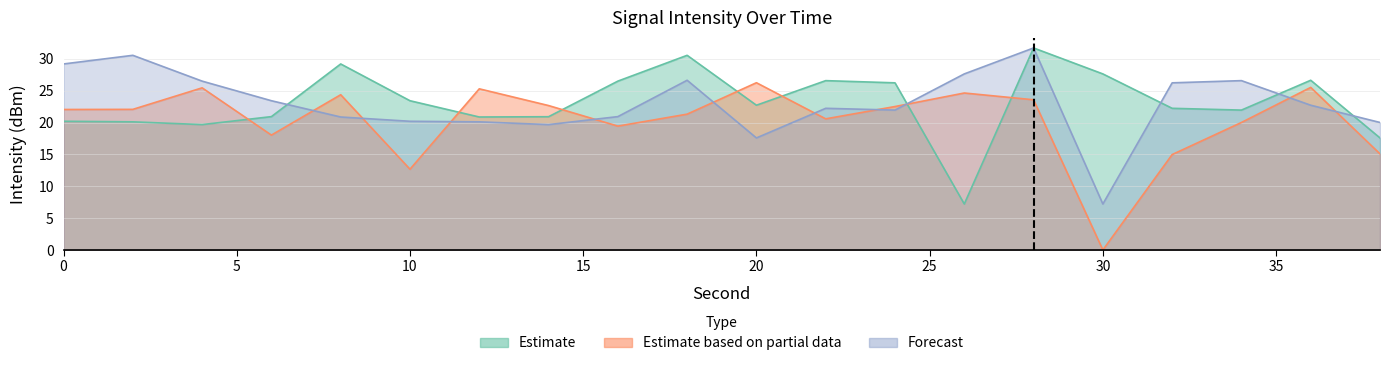

At how many categories does at least one series exceed 29?

5